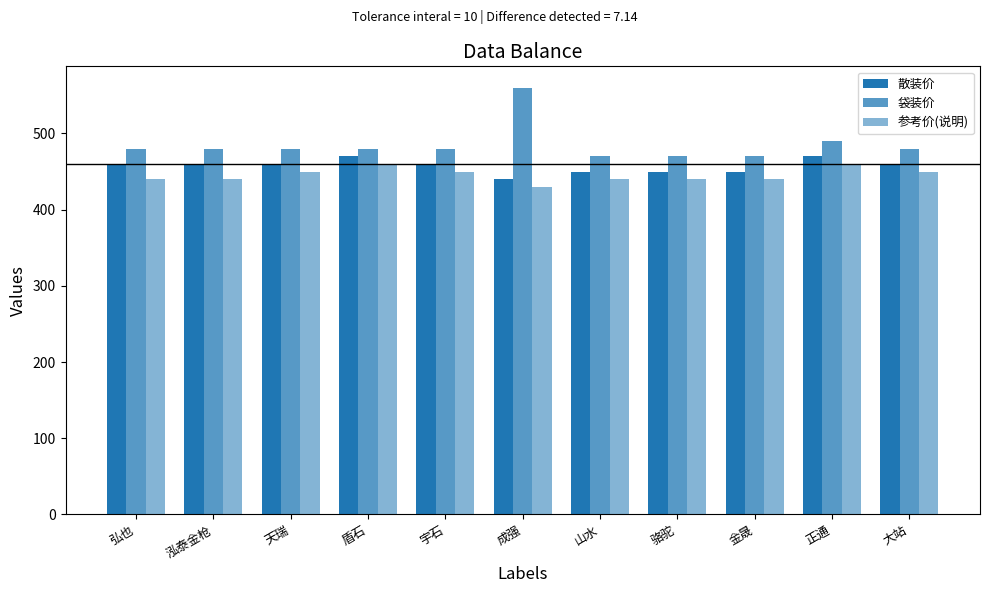

Count the 散装价 values in the range 450 to 460.

8